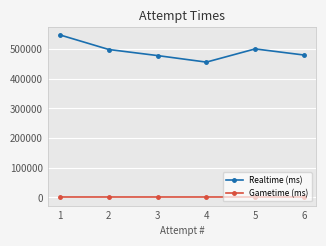

Which series has the largest total across all categories?

Realtime (ms)